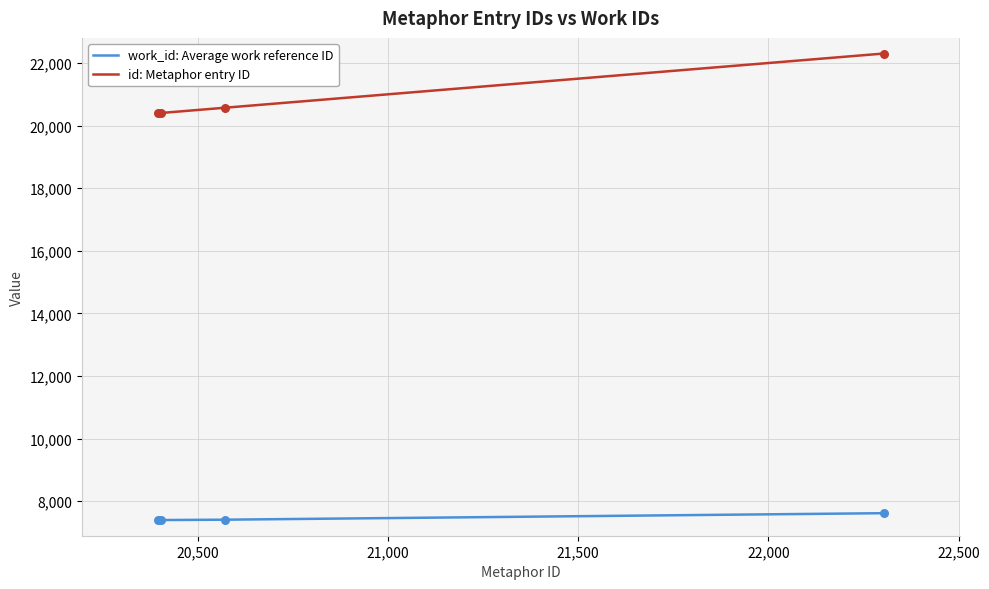

True or false: id: Metaphor entry ID has more than 1 interior local peaks.

False